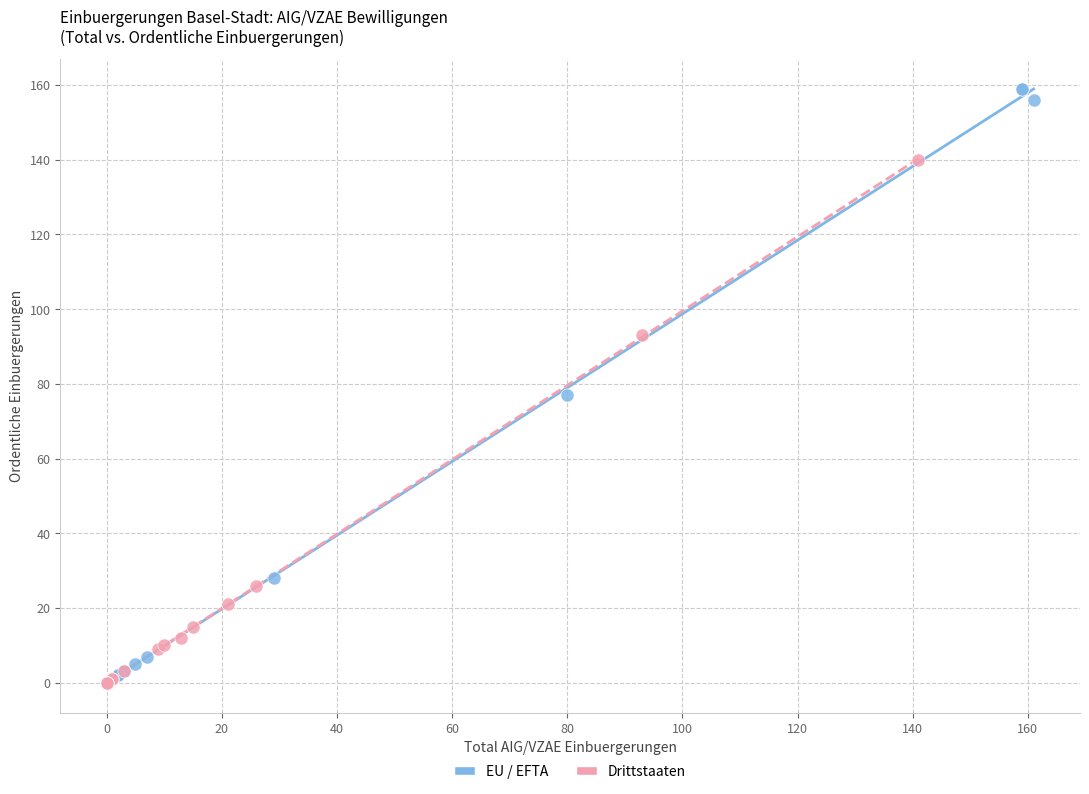

Which series reaches the maximum Y coordinate?

EU / EFTA